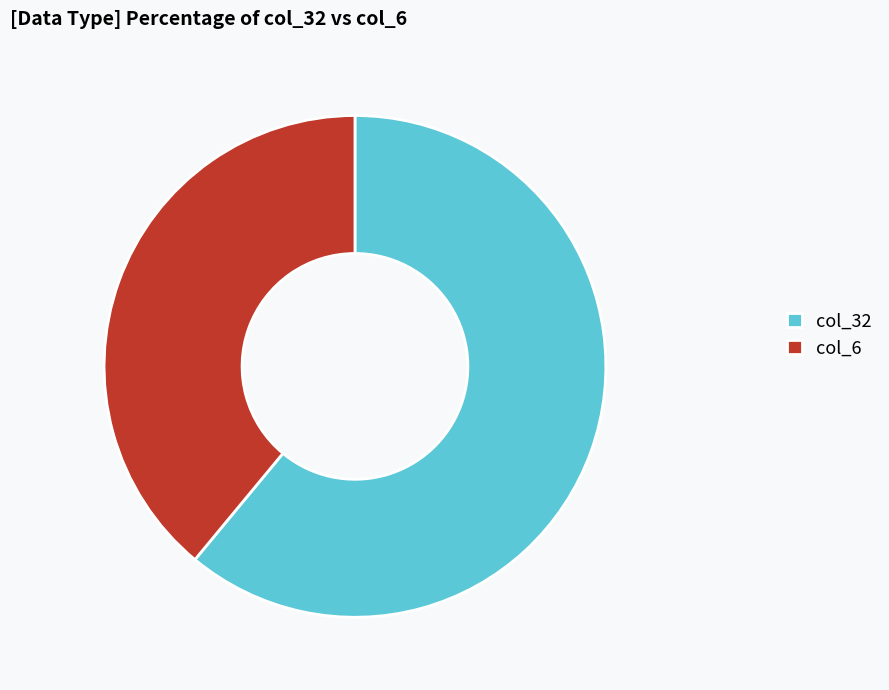

Which has a higher value, col_32 or col_6?

col_32